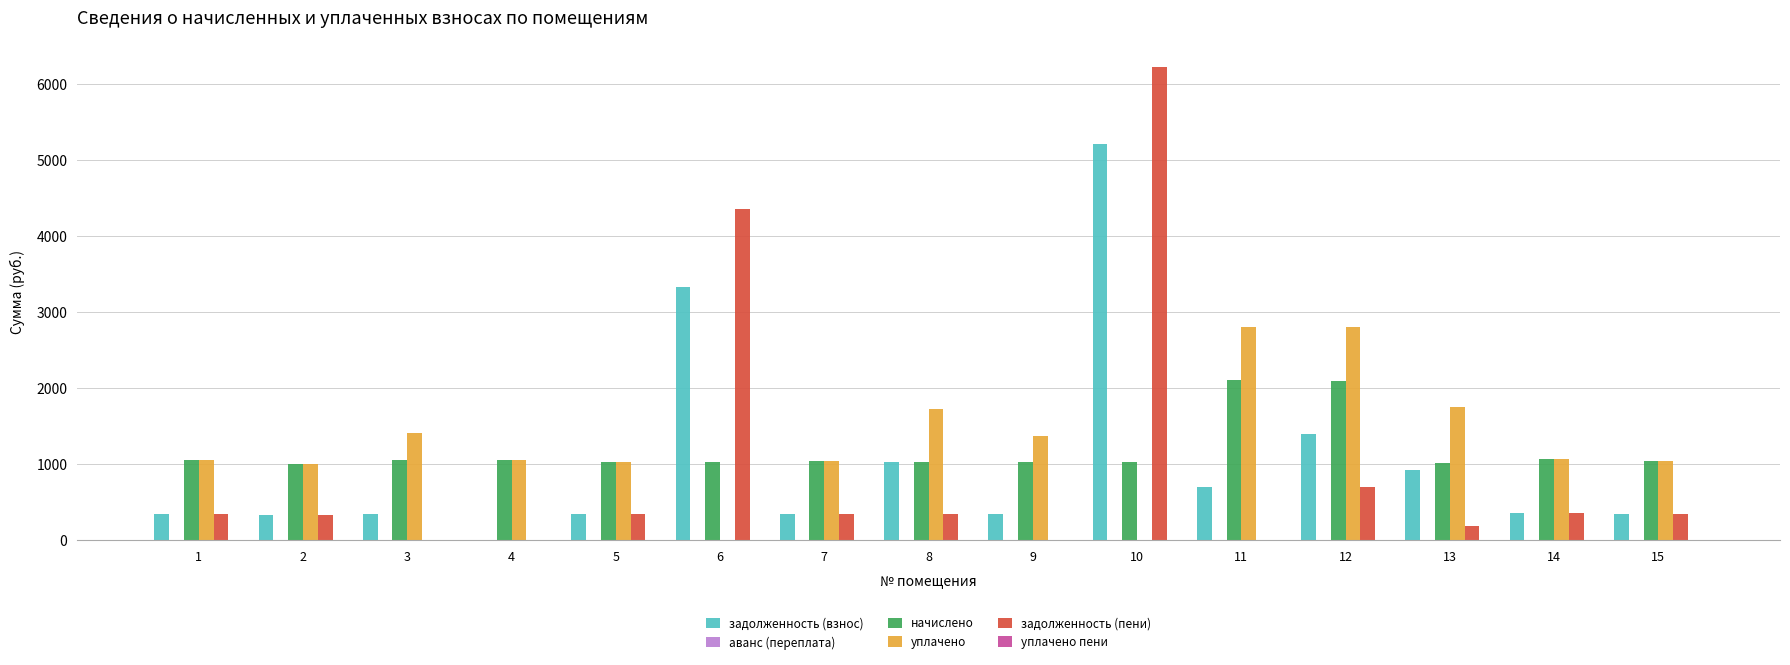

Which series changed the most between 4 and 8?

задолженность (взнос)